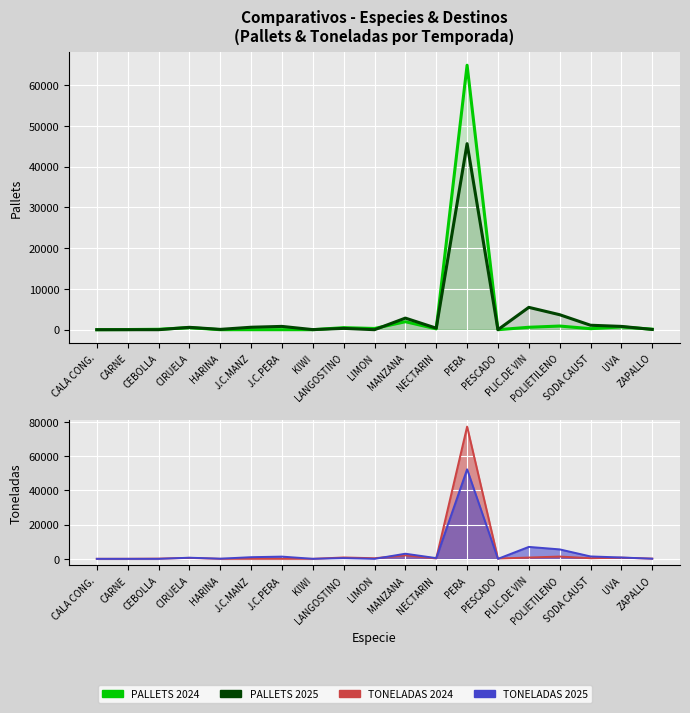

Which category has the lowest value in the PALLETS 2025 series?

CALA CONG.